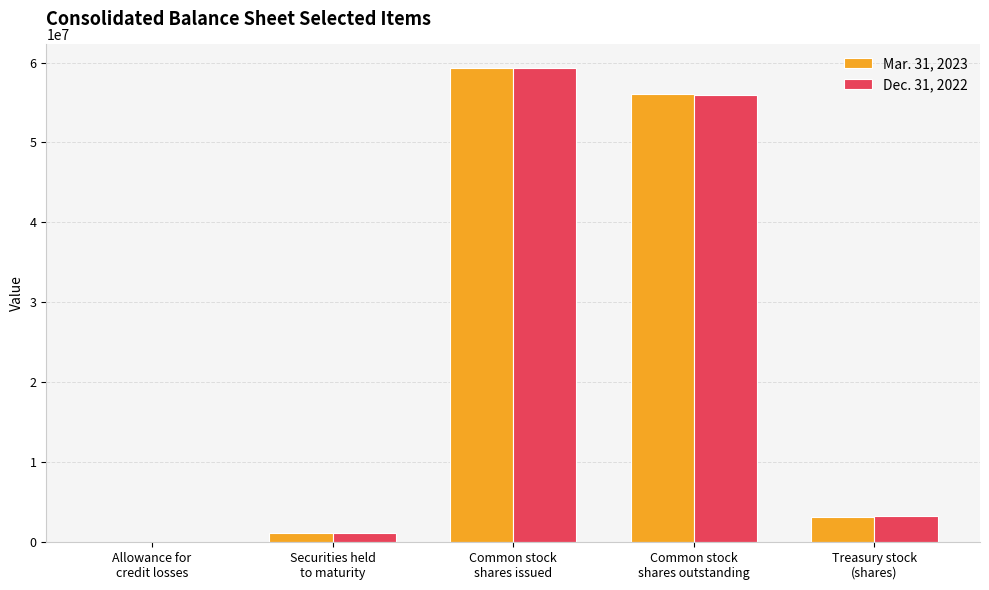

How many data points does each series have?

5